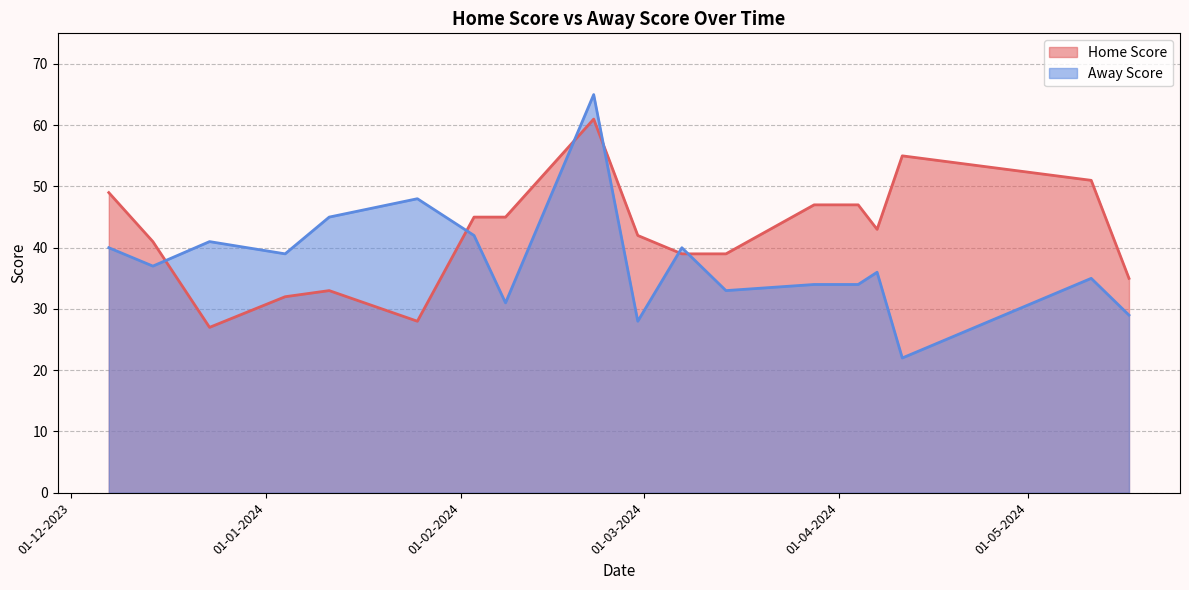

At how many categories does at least one series exceed 39?

15